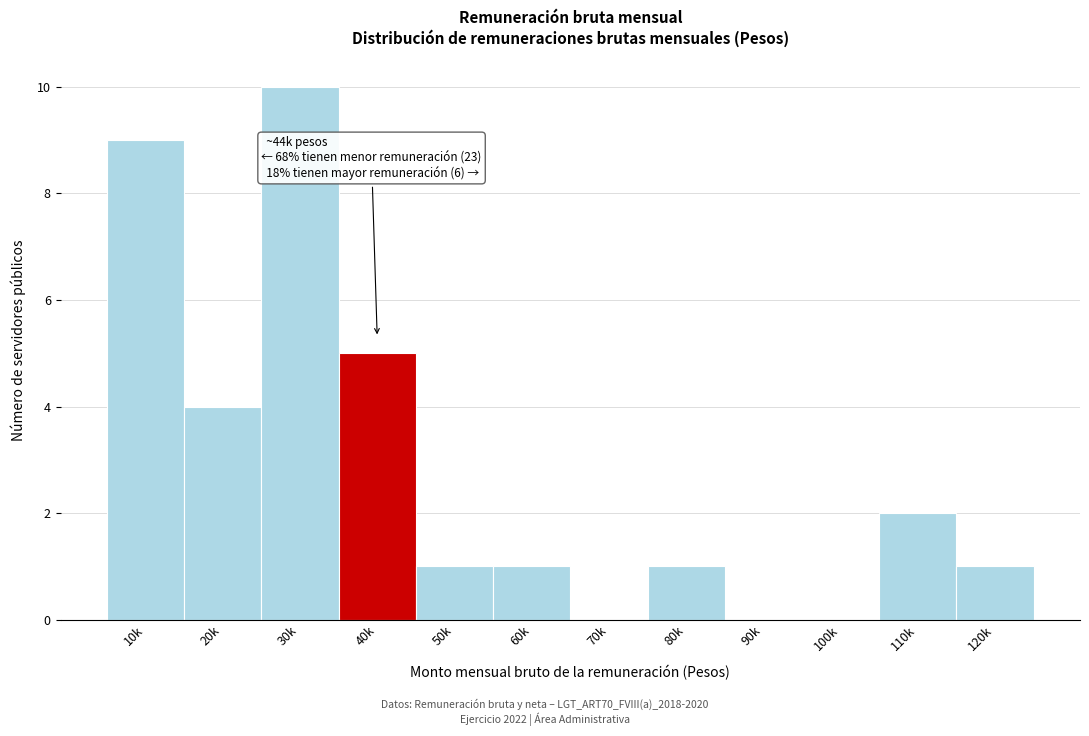

Reading right to left, what are all the values shown in this chart?

120k=1	110k=2	100k=0	90k=0	80k=1	70k=0	60k=1	50k=1	40k=5	30k=10	20k=4	10k=9